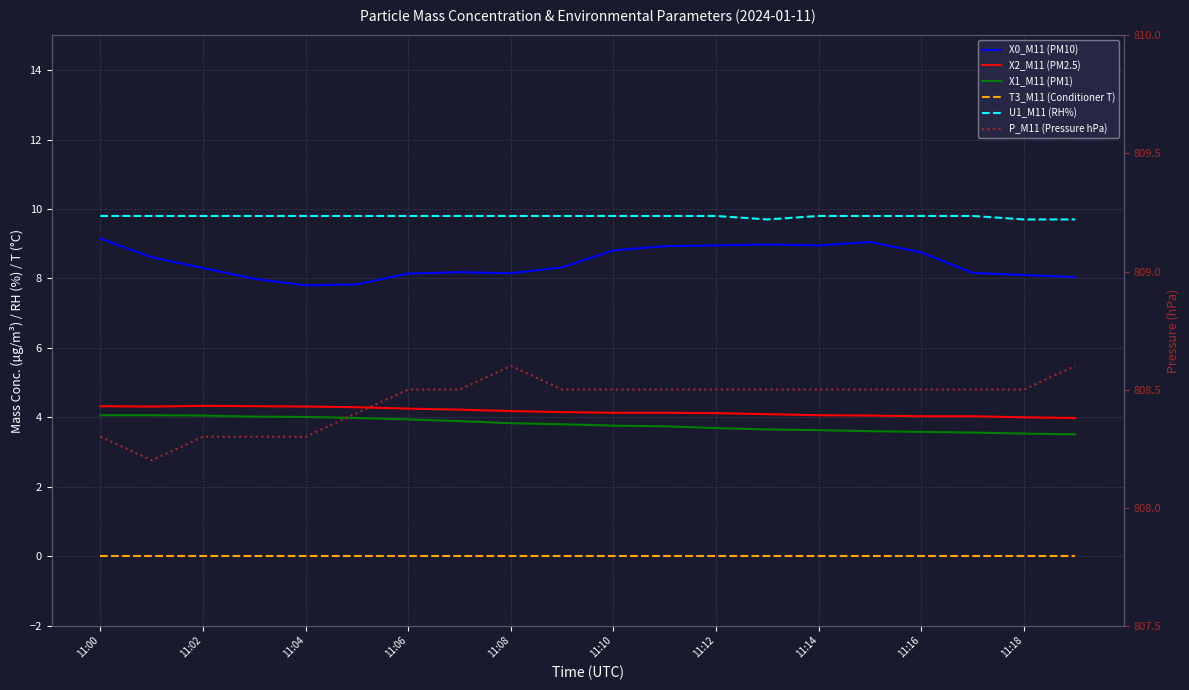

True or false: X2_M11 (PM2.5) has a value of 4.0 at 15.

True